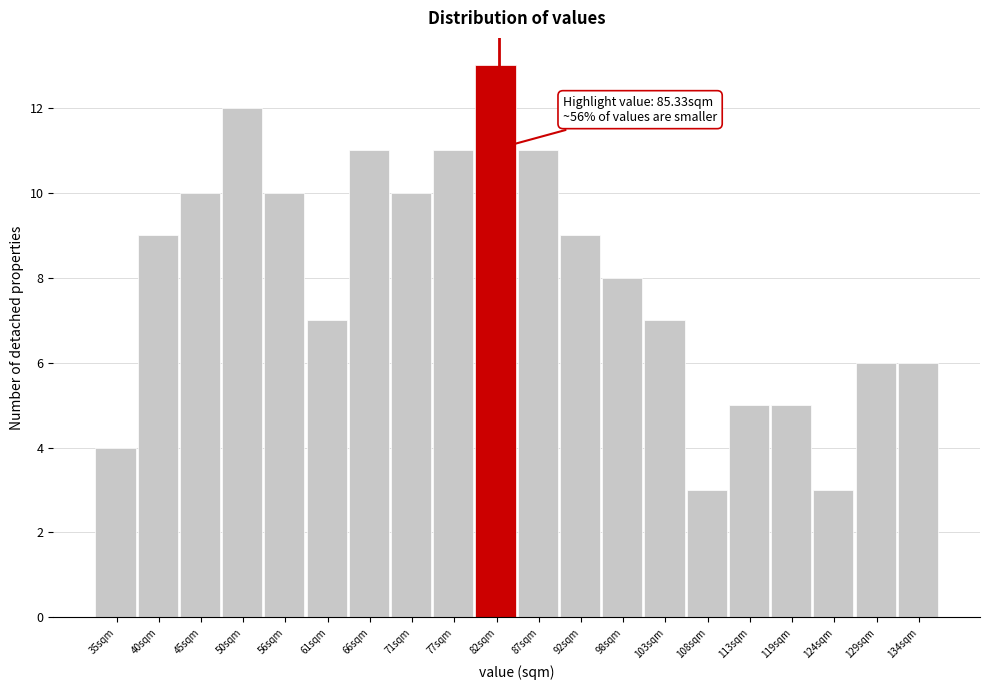

Reading right to left, what are all the values shown in this chart?

6	6	3	5	5	3	7	8	9	11	13	11	10	11	7	10	12	10	9	4